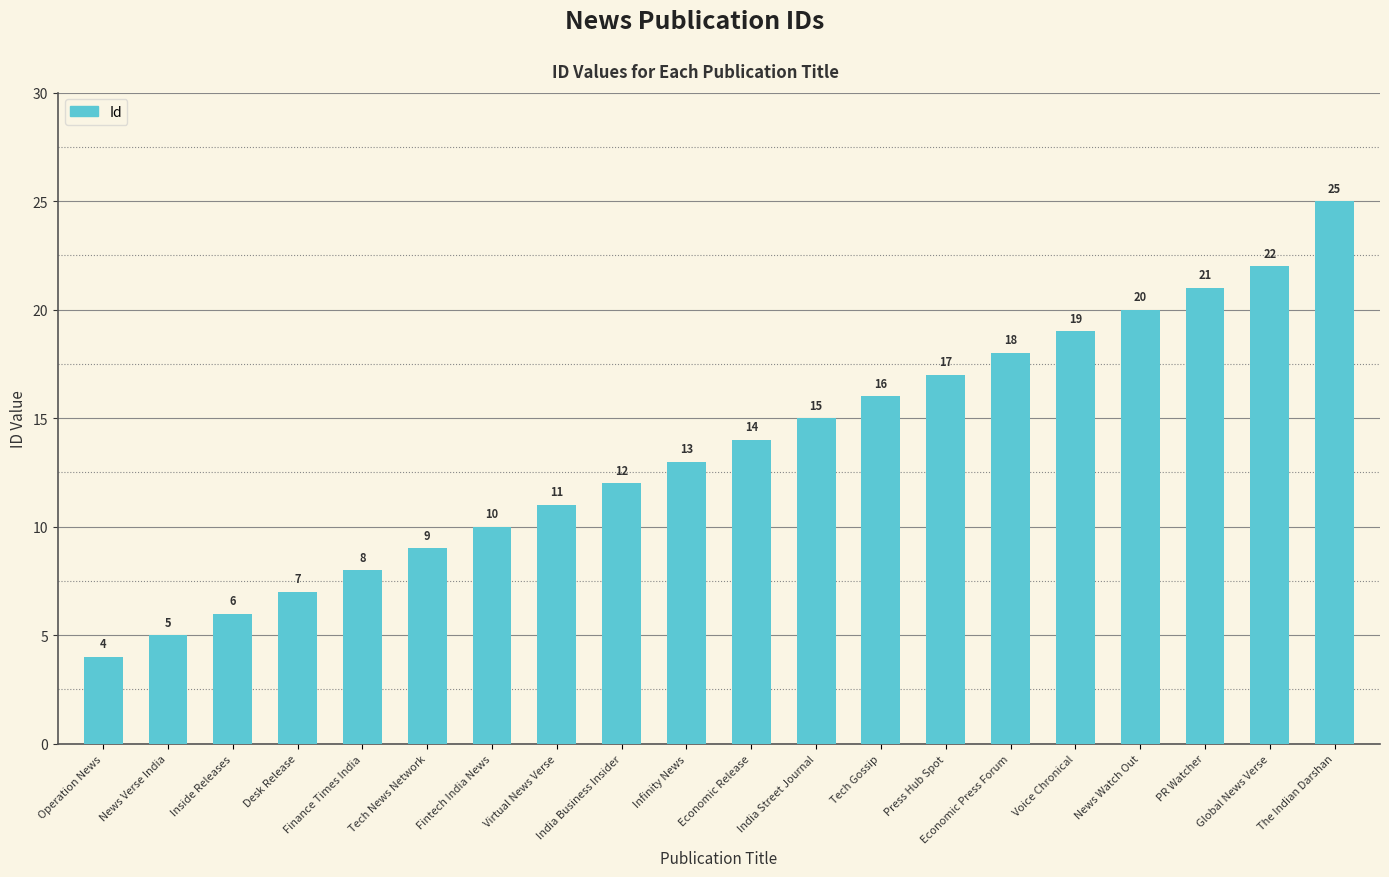

What is the difference between the maximum and second lowest values?

20